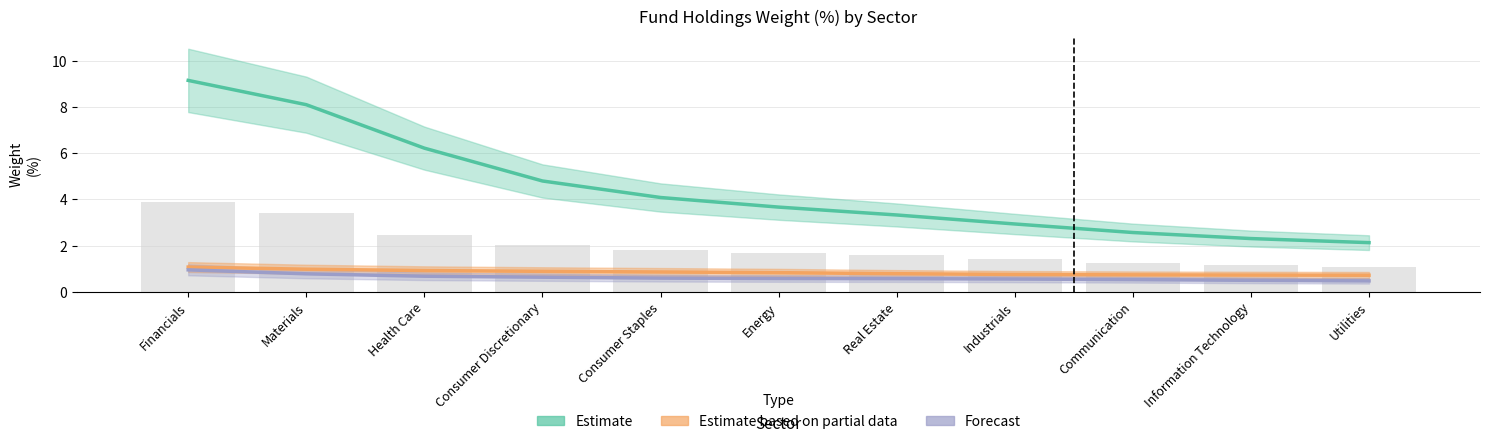

The Estimate based on partial data series shows 0.9 at Health Care. True or false?

True